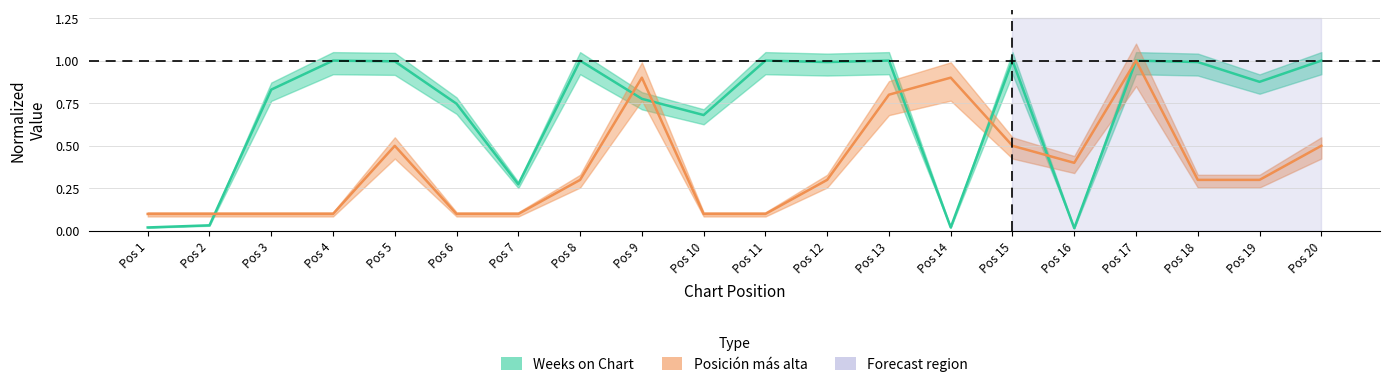

What is the greatest value displayed?

1.0